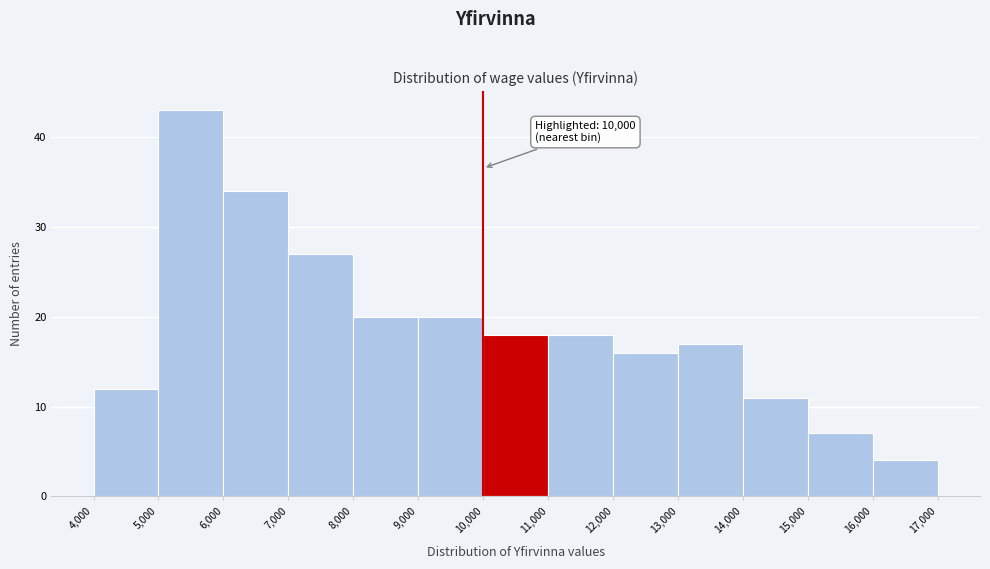

Over which range of the x-axis is the bar tallest?

5,000 to 6,000